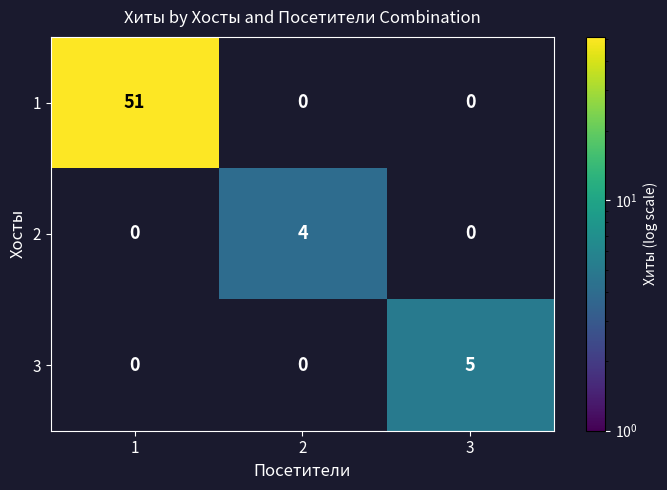

Between 1 and 3, which series saw the biggest shift?

1